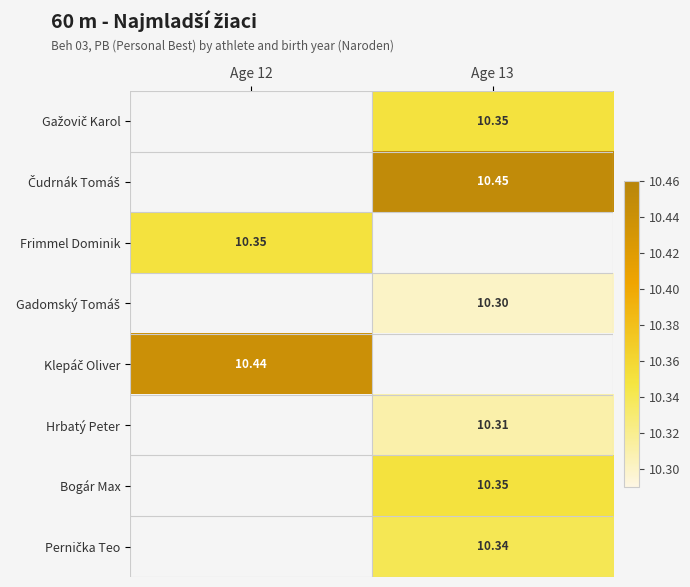

How many data points does each series have?

2